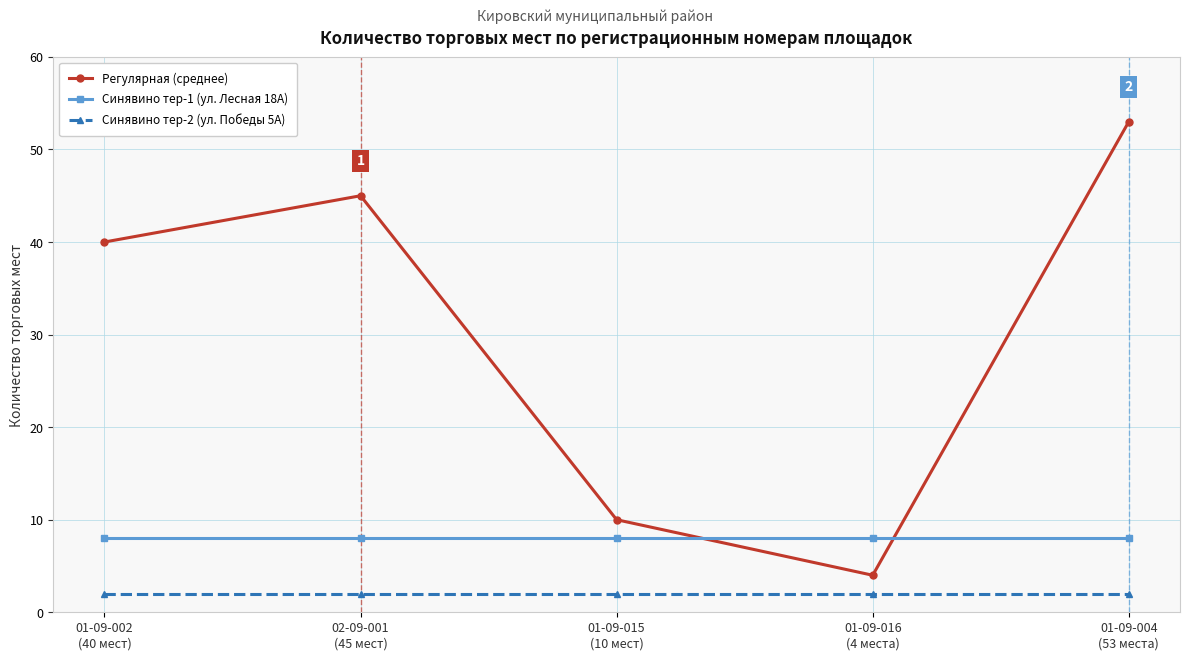

What position from the left is 01-09-015
(10 мест)?

3